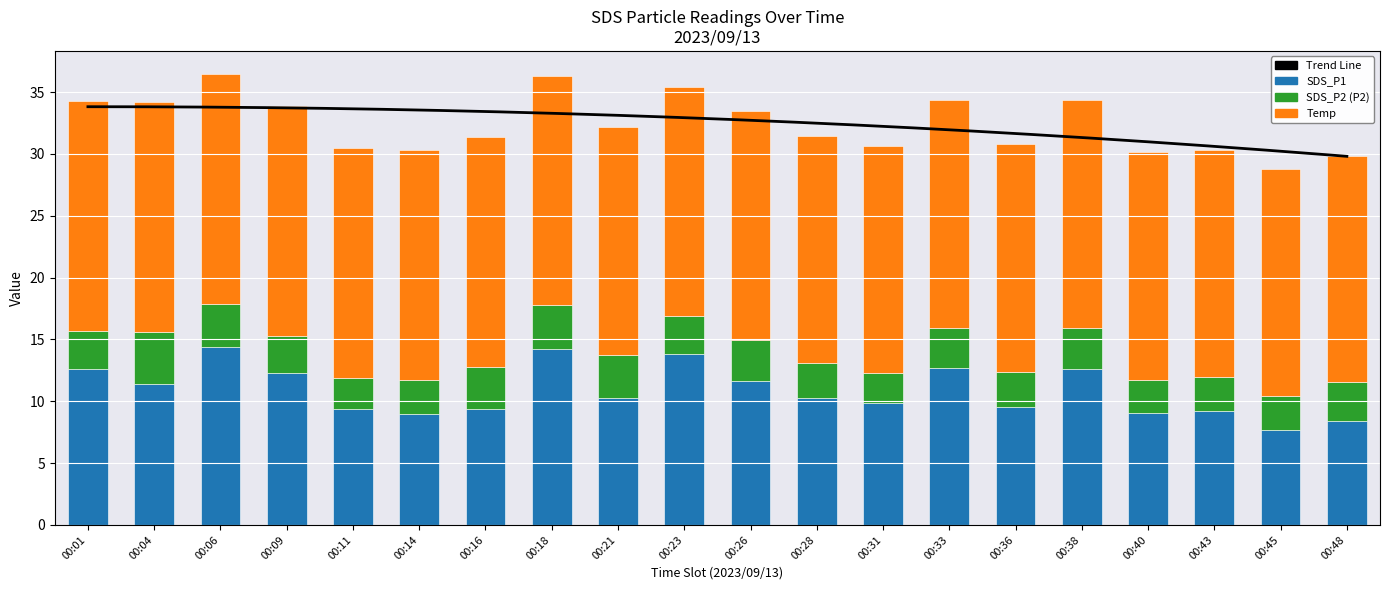

True or false: SDS_P1 has a value of 18.8 at 00:33.

False